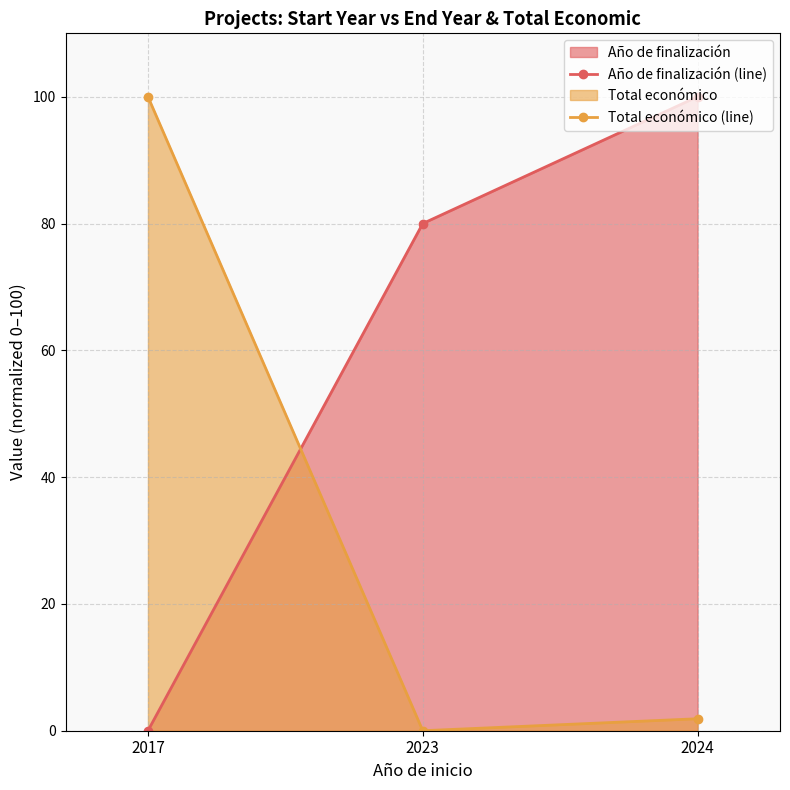

What value does the Total económico (line) series have at 2024?

1.9